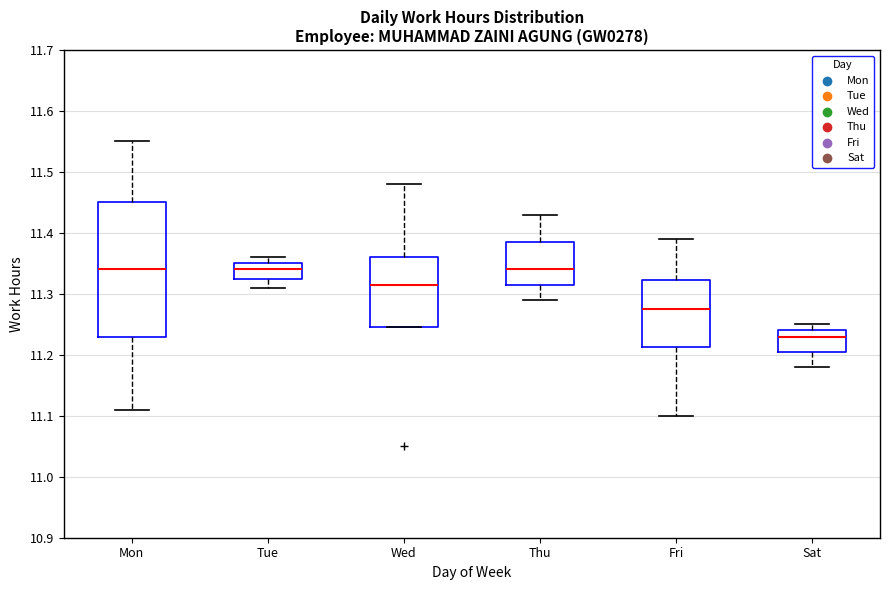

Reading left to right, read every box against the y-axis: the position of its median line, the range the box covers, and the ends of its whiskers. The values are not printed on the chart, so give them approximately, as read against the axis.

Mon: median 11.34, box 11.23 to 11.45, whiskers 11.11 to 11.55
Tue: median 11.34, box 11.33 to 11.35, whiskers 11.31 to 11.36
Wed: median 11.32, box 11.25 to 11.36, whiskers 11.25 to 11.48
Thu: median 11.34, box 11.32 to 11.39, whiskers 11.29 to 11.43
Fri: median 11.28, box 11.21 to 11.32, whiskers 11.10 to 11.39
Sat: median 11.23, box 11.21 to 11.24, whiskers 11.18 to 11.25